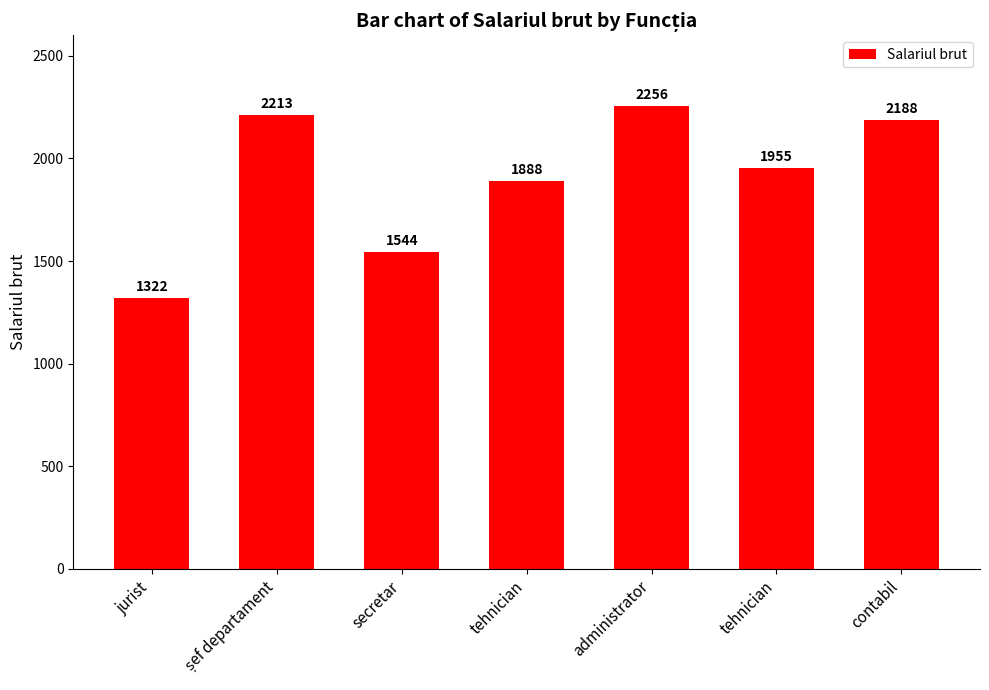

Reading left to right, transcribe all the data shown in this chart.

1322	2213	1544	1888	2256	1955	2188